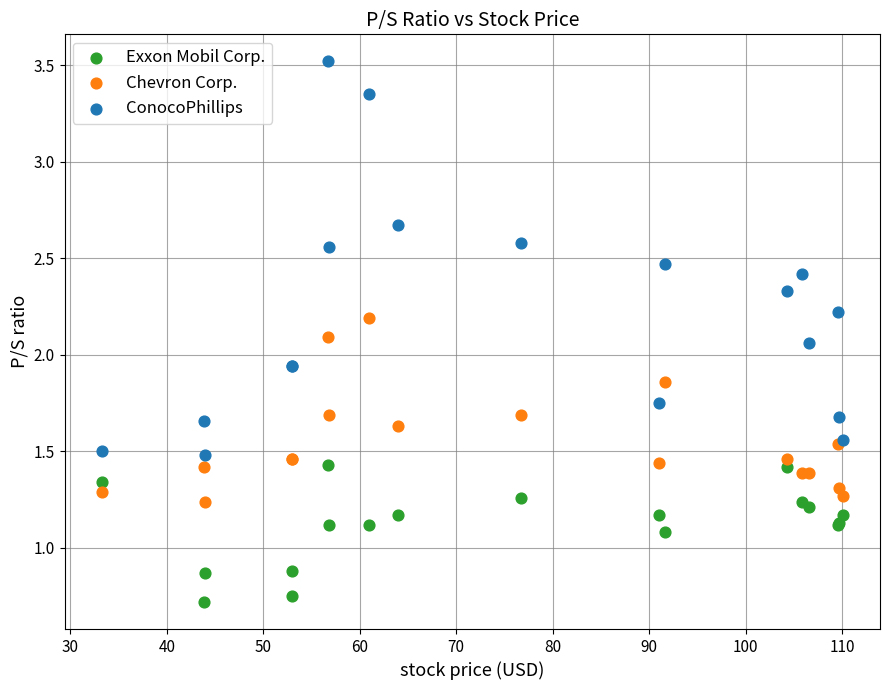

Which series has the widest spread of Y values?

ConocoPhillips